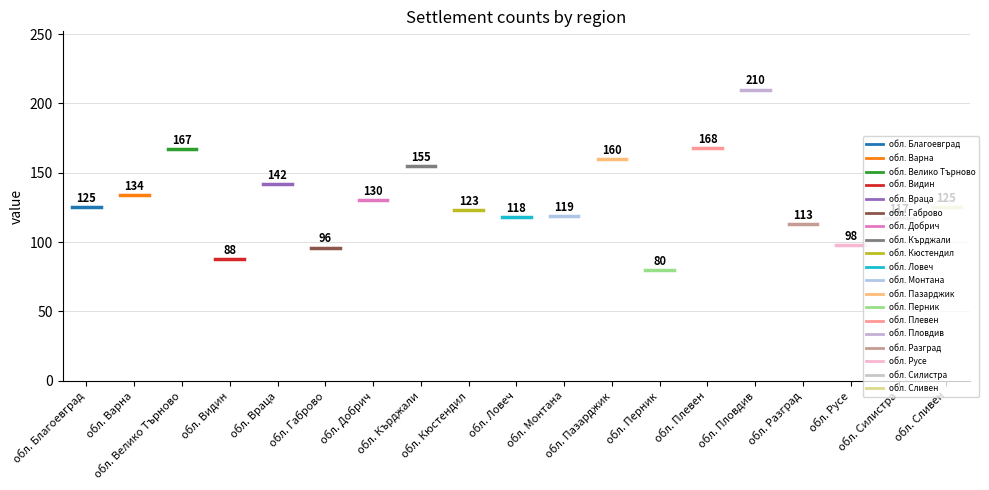

Does the chart display data point markers on the line(s)?

No